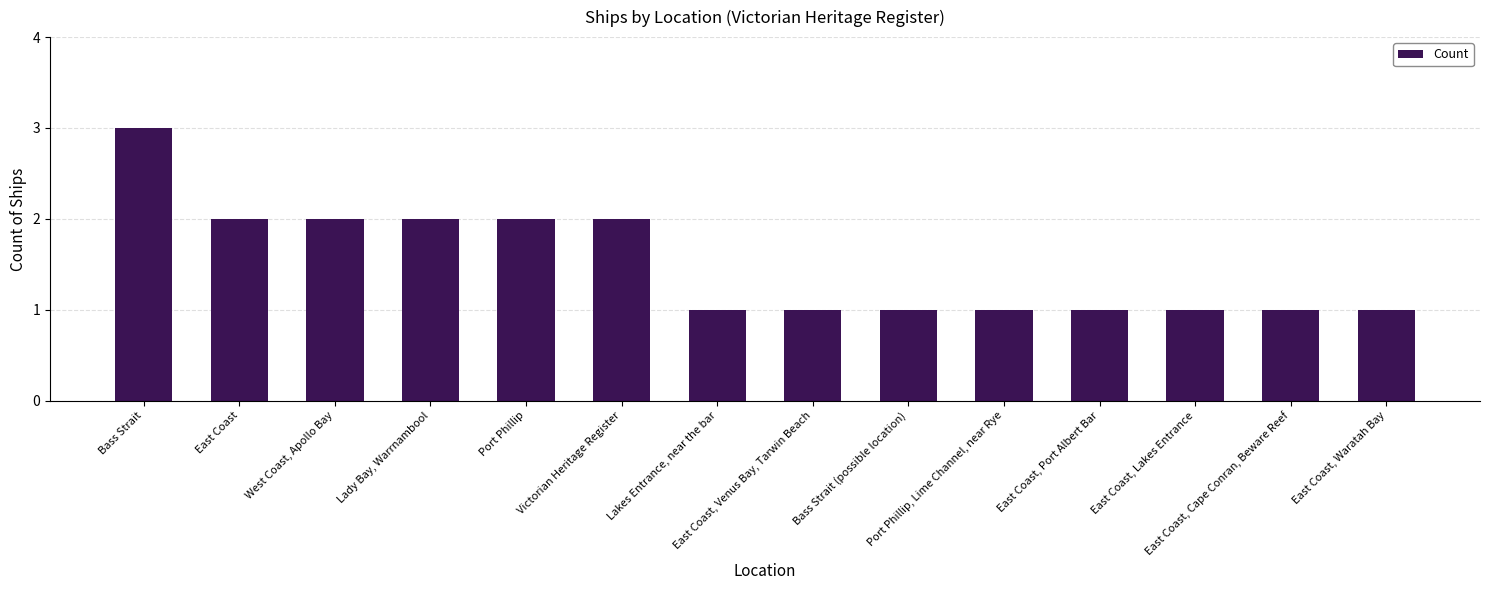

What is the maximum value shown in the chart?

3